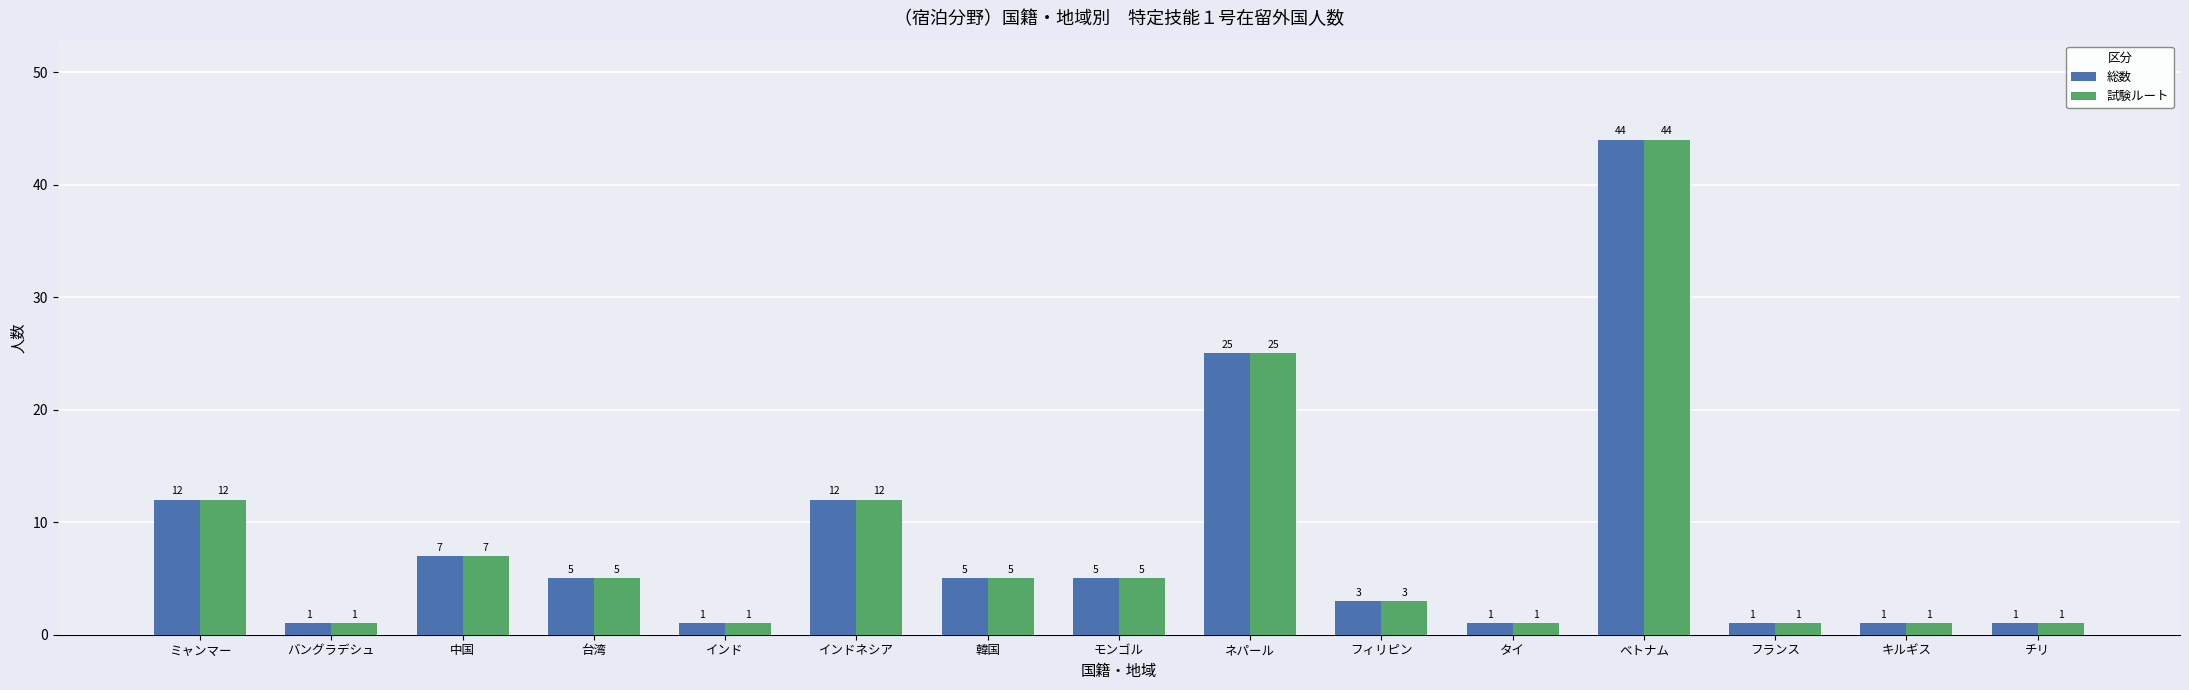

At which category does the chart reach its peak across all series?

ベトナム